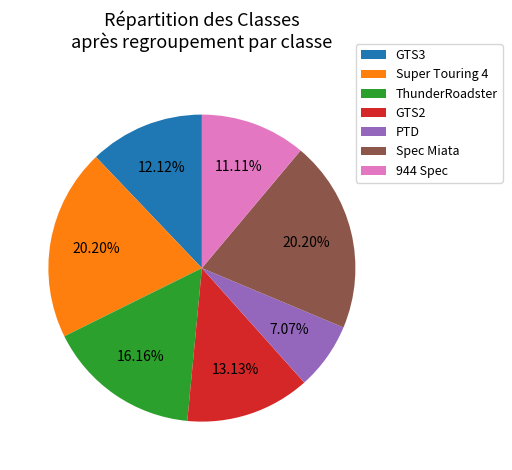

Does Spec Miata account for over 50% of the chart?

No